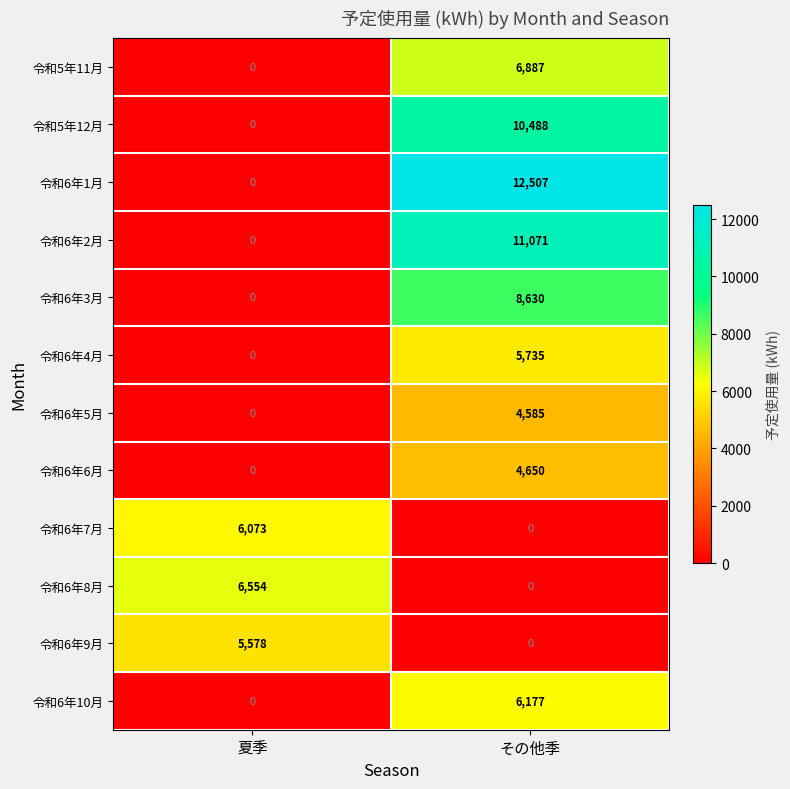

How many positive values does the 令和6年6月 series have?

1